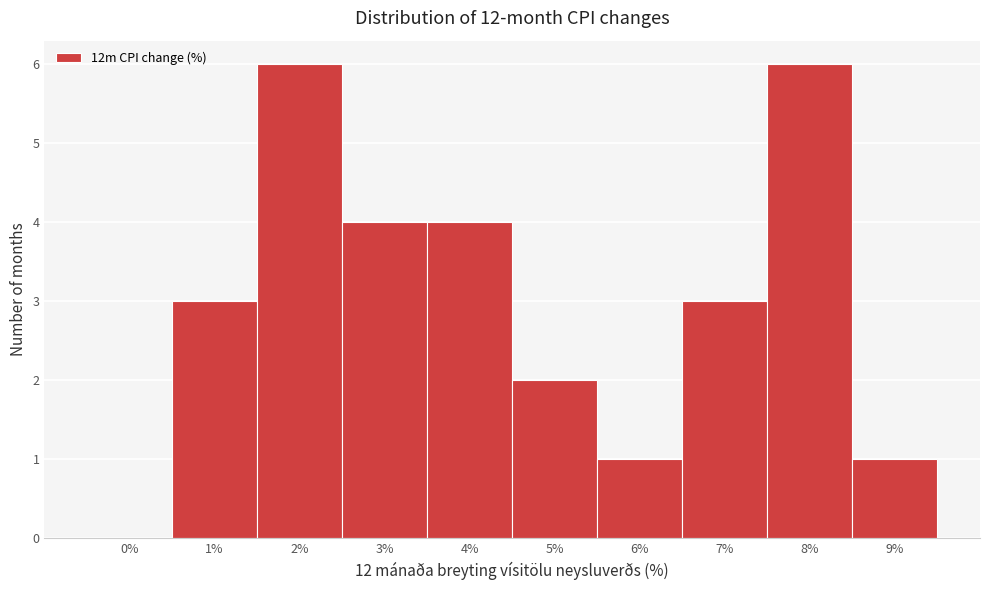

Reading left to right, list all the values displayed in this chart.

0%=0	1%=3	2%=6	3%=4	4%=4	5%=2	6%=1	7%=3	8%=6	9%=1